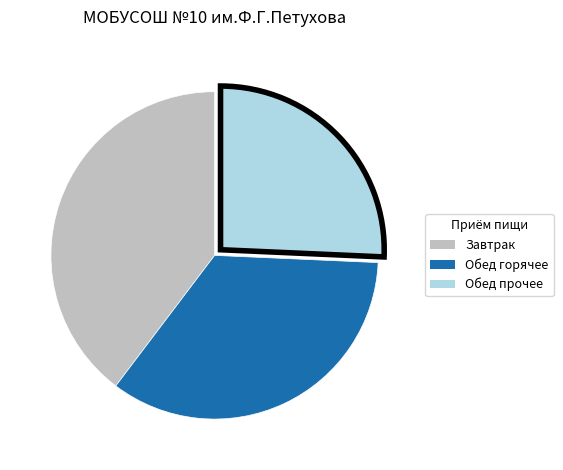

Does any single category account for the majority?

No